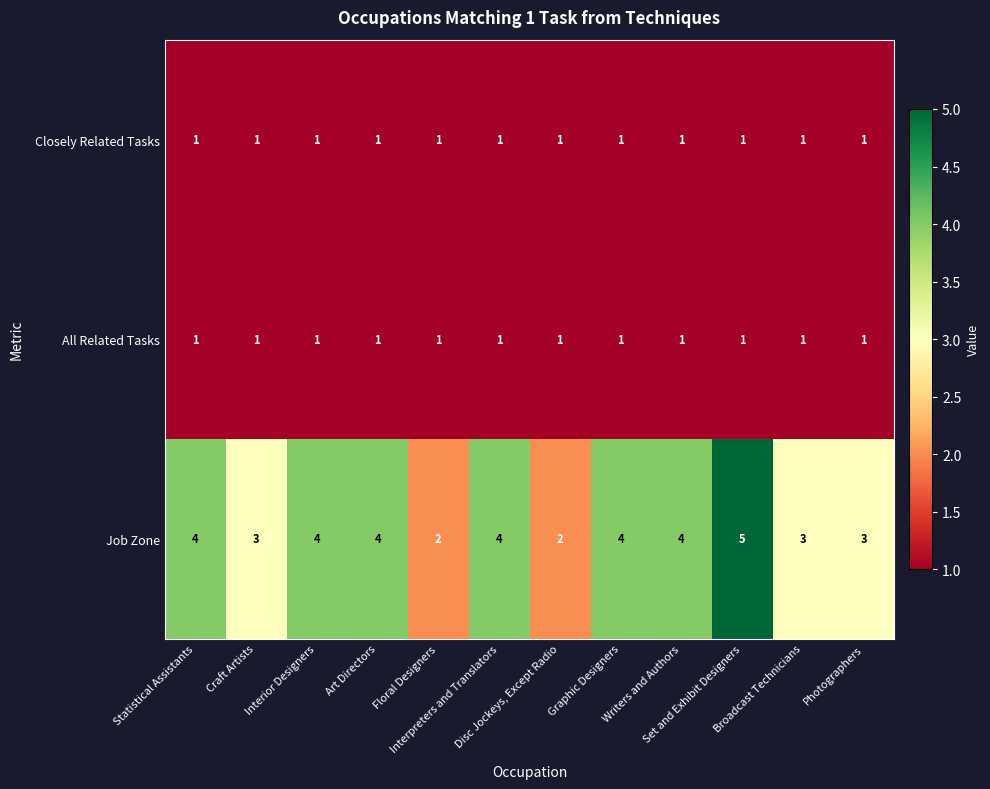

How many categories are shown in the chart?

12